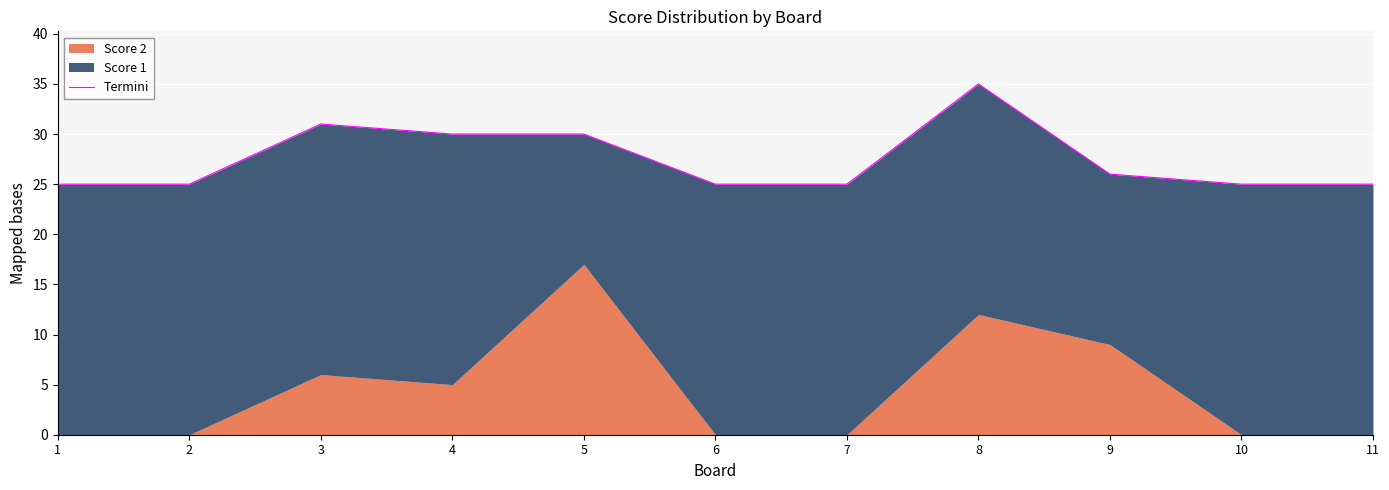

Where is the data nearest to the value 30?

4